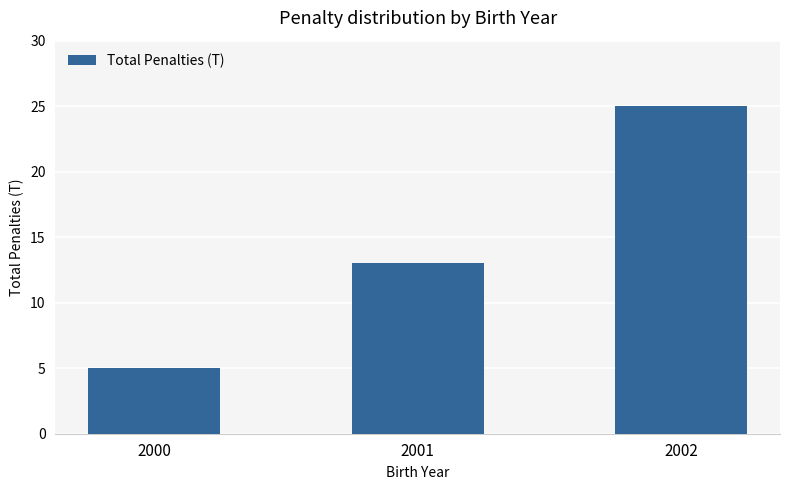

Approximately how many times larger is the value at 2002 compared to 2000?

5.0